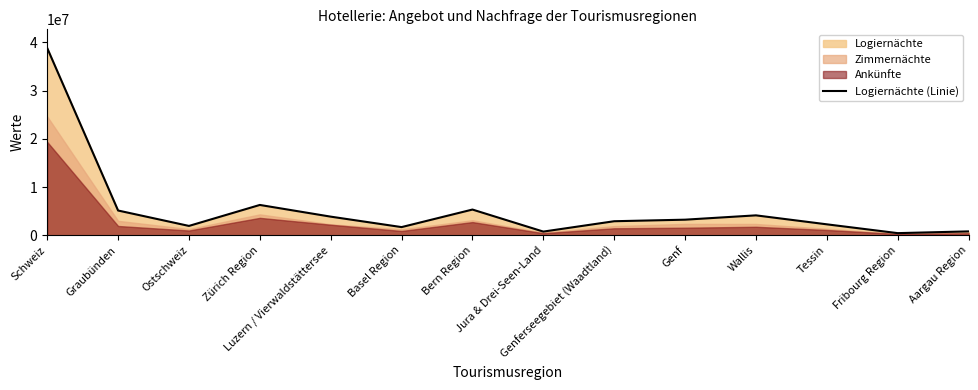

How many values exceed 3232871?

6